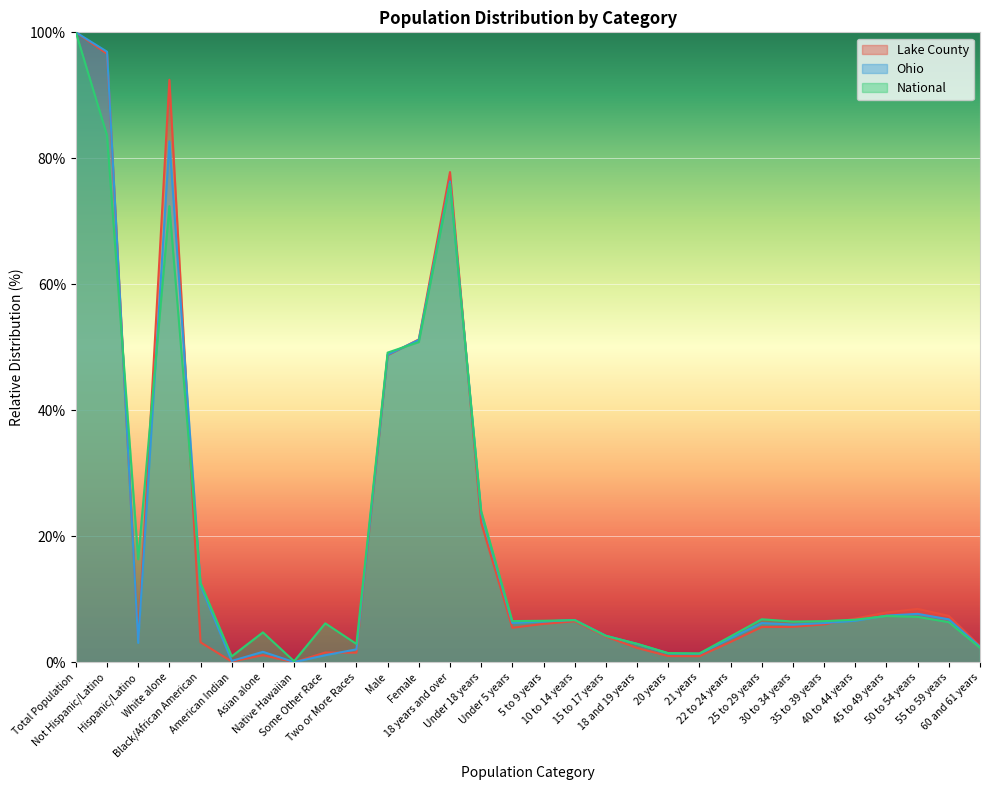

What is the difference between the second highest and minimum values in the Ohio series?

96.9